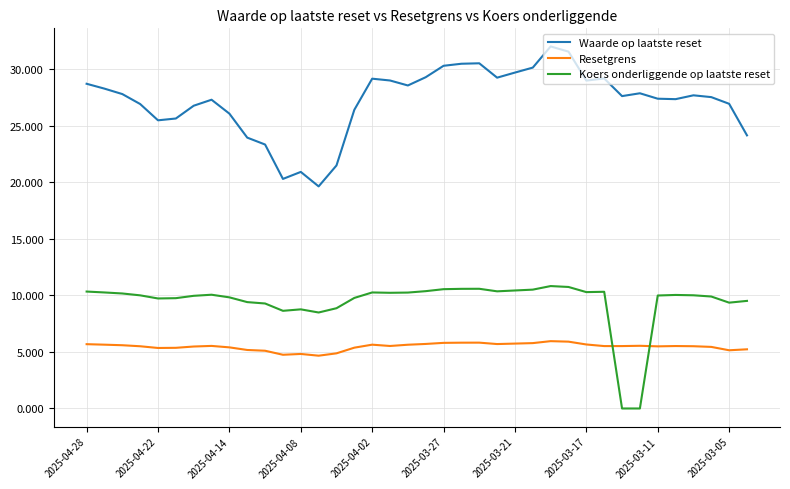

In Koers onderliggende op laatste reset, how many points are higher than both neighbors (excluding endpoints)?

7